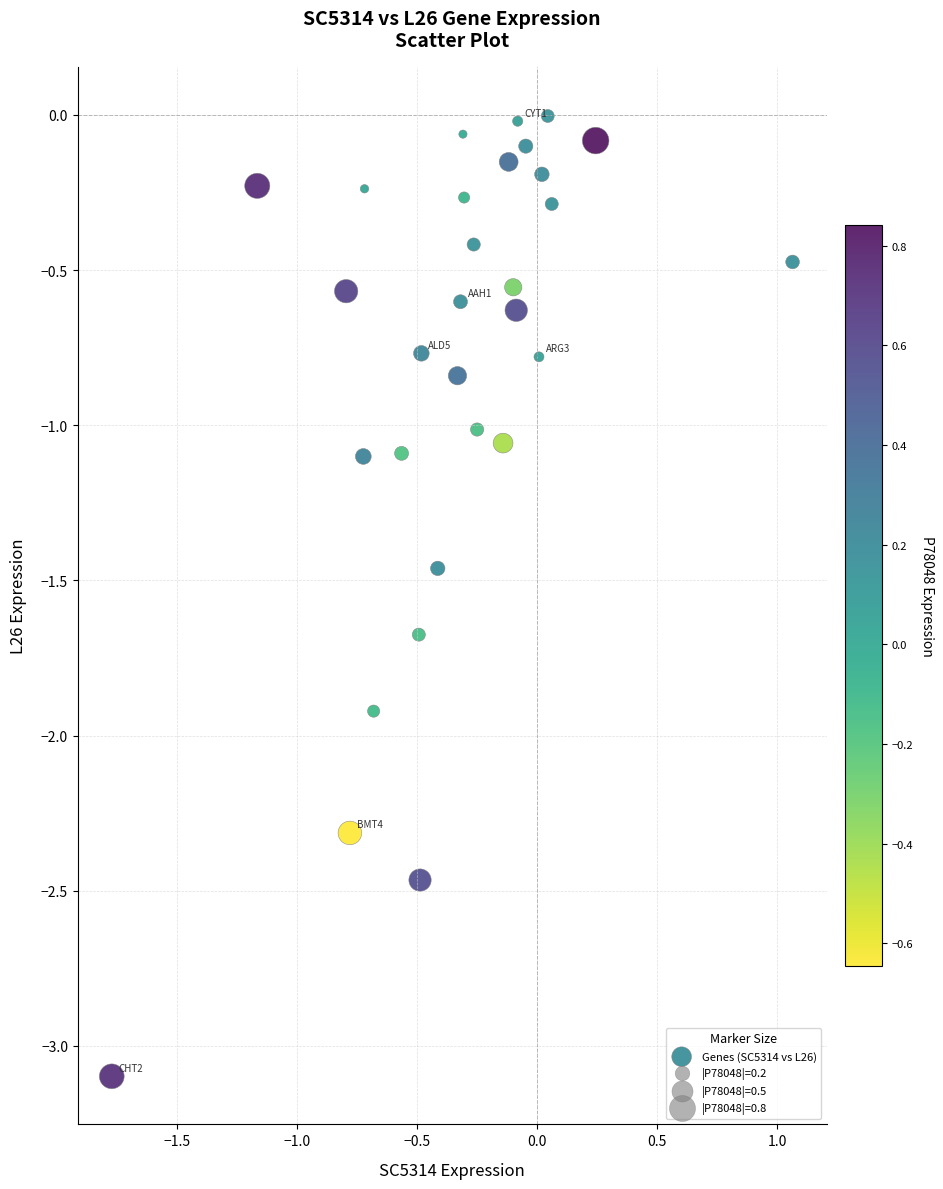

What is the range of X values (max minus min)?

2.8